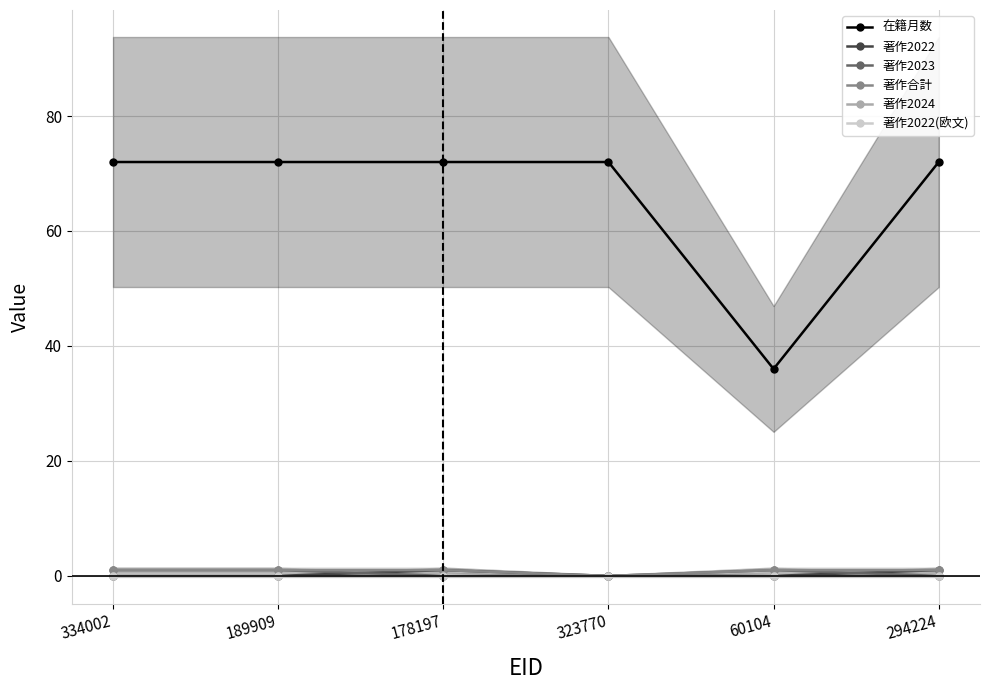

How many interior local peaks does the 著作2022 series have?

1